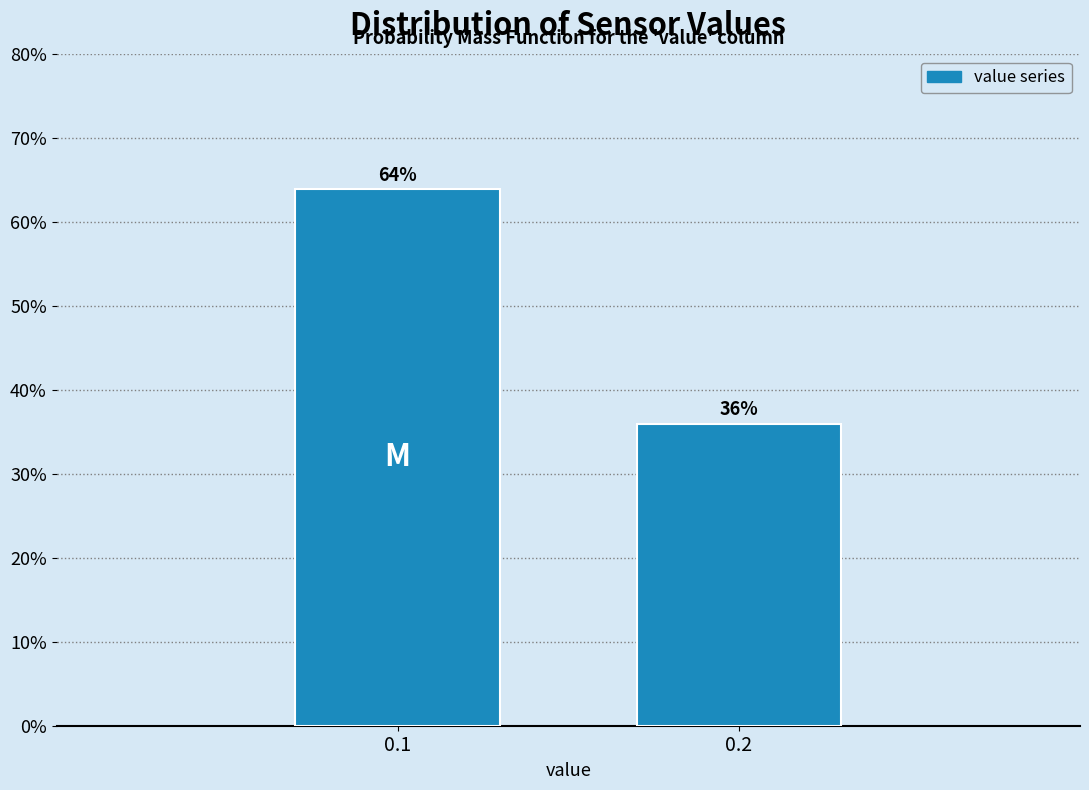

Reading left to right, extract all data points from this chart.

64	36